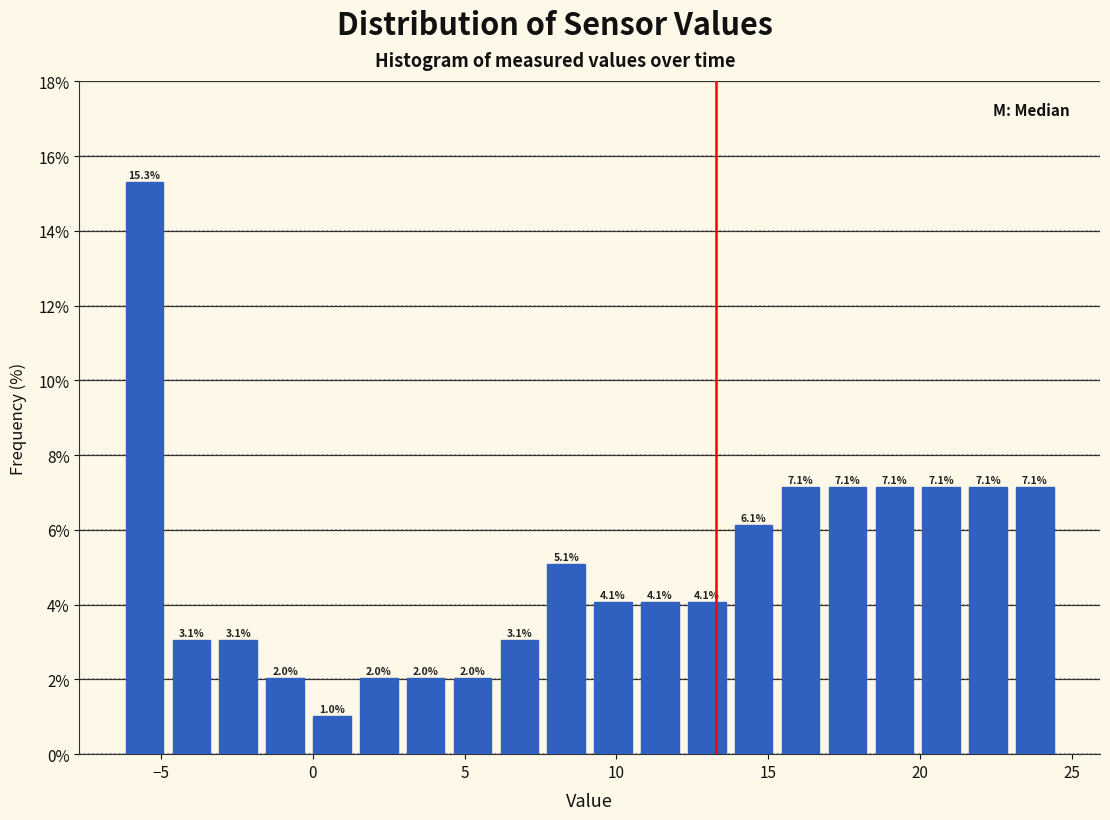

Read against the x-axis, roughly where is the centre of the tallest bar?

-5.5